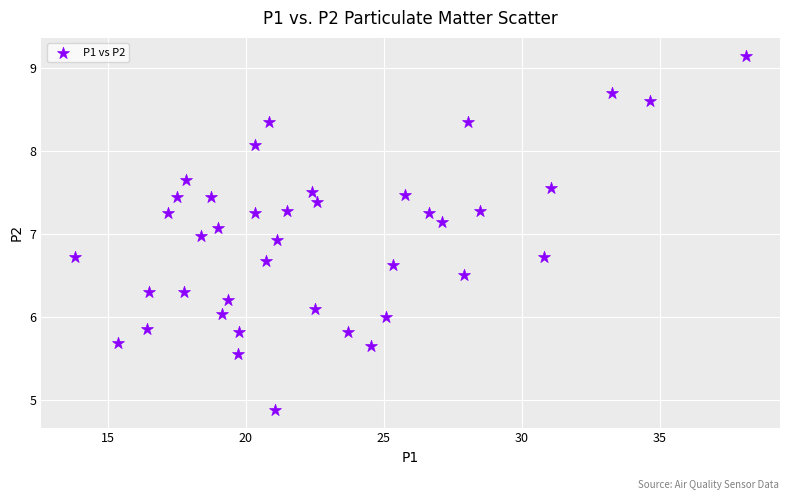

What is the range of Y values (max minus min)?

4.3